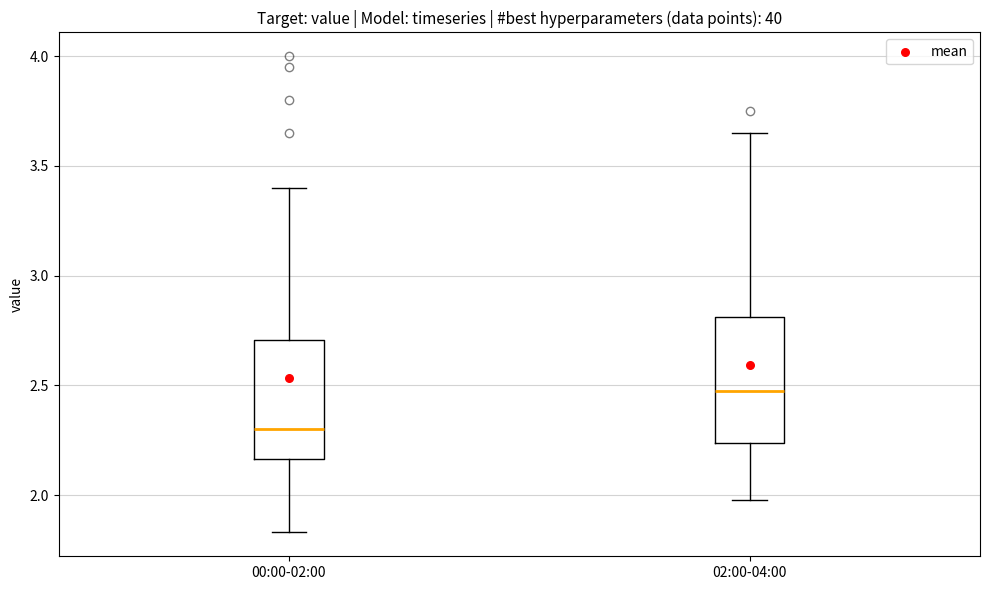

Which box has the lowest median line?

00:00-02:00